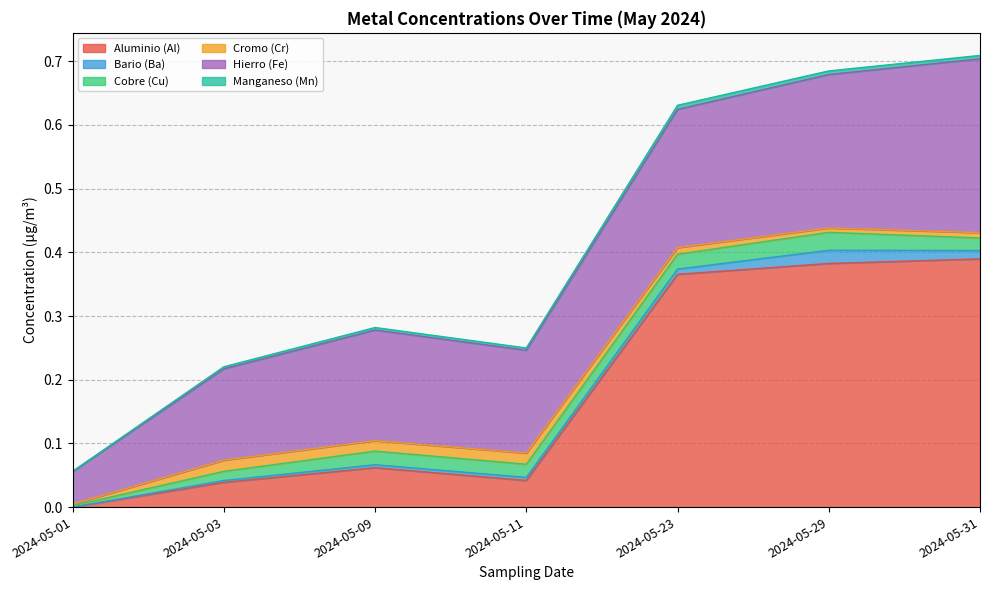

After their last crossing, which series has the higher values: Aluminio (Al) or Hierro (Fe)?

Aluminio (Al)